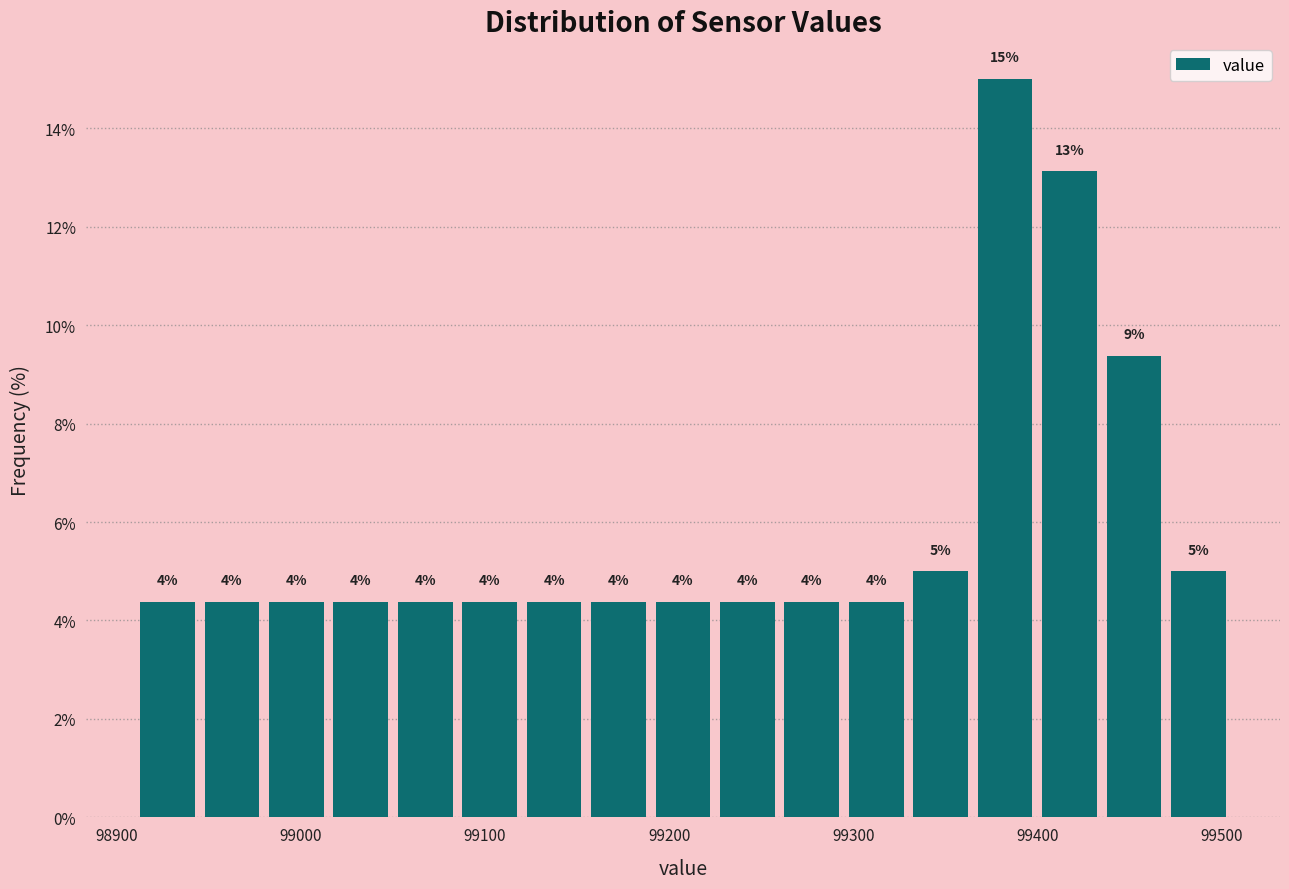

Read against the x-axis, roughly where is the centre of the tallest bar?

99380